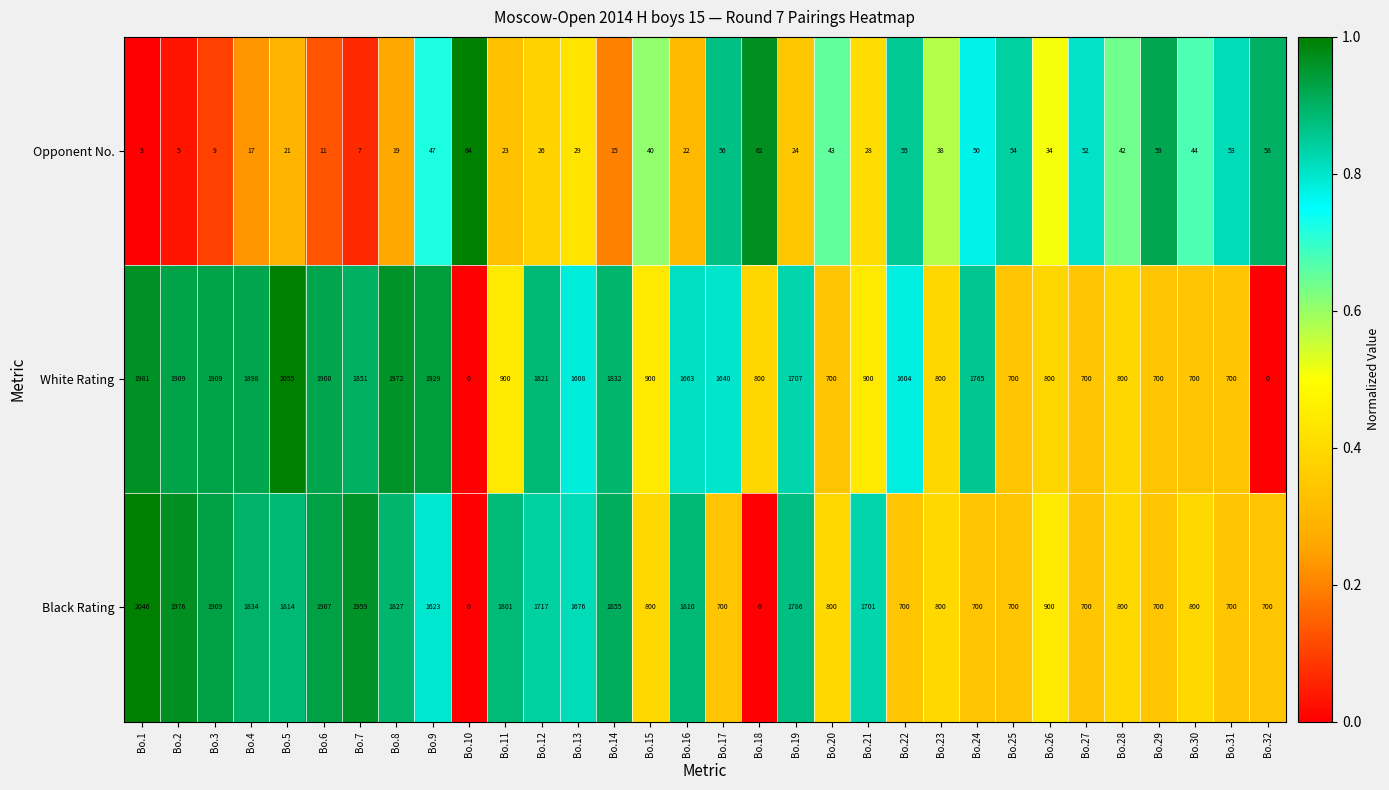

Between Bo.8 and Bo.32, which series saw the biggest shift?

White Rating